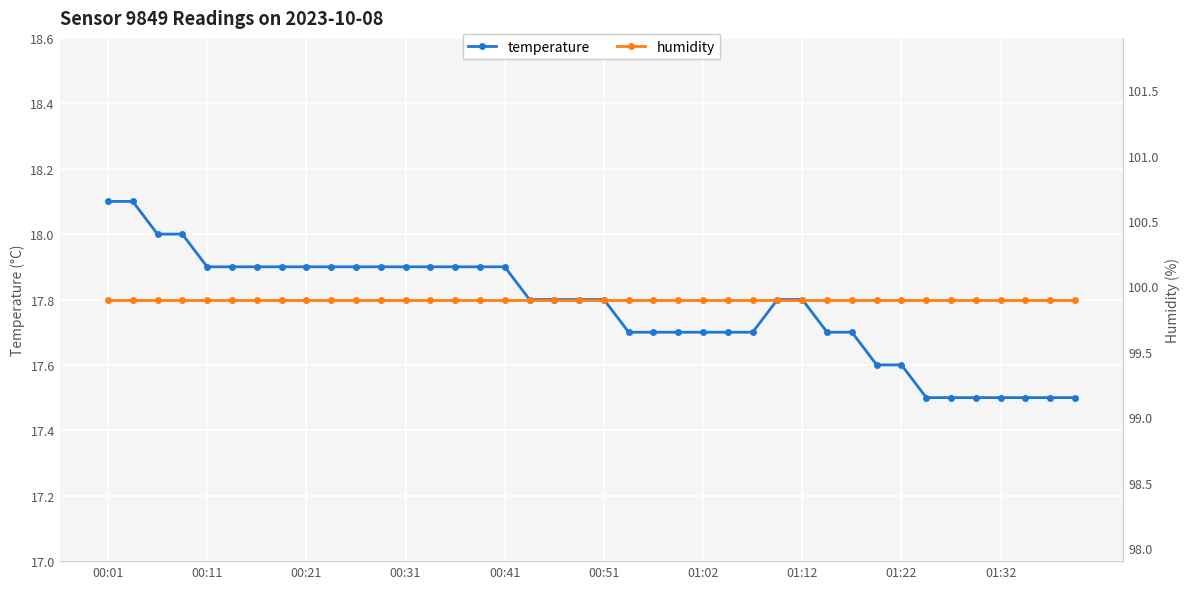

Which series has the widest spread of values?

temperature